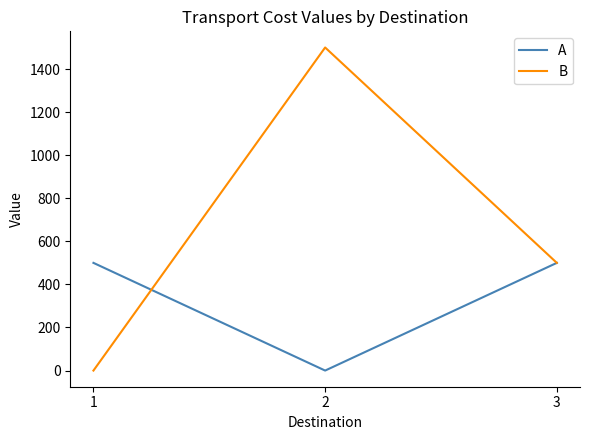

Which series has the widest spread of values?

B